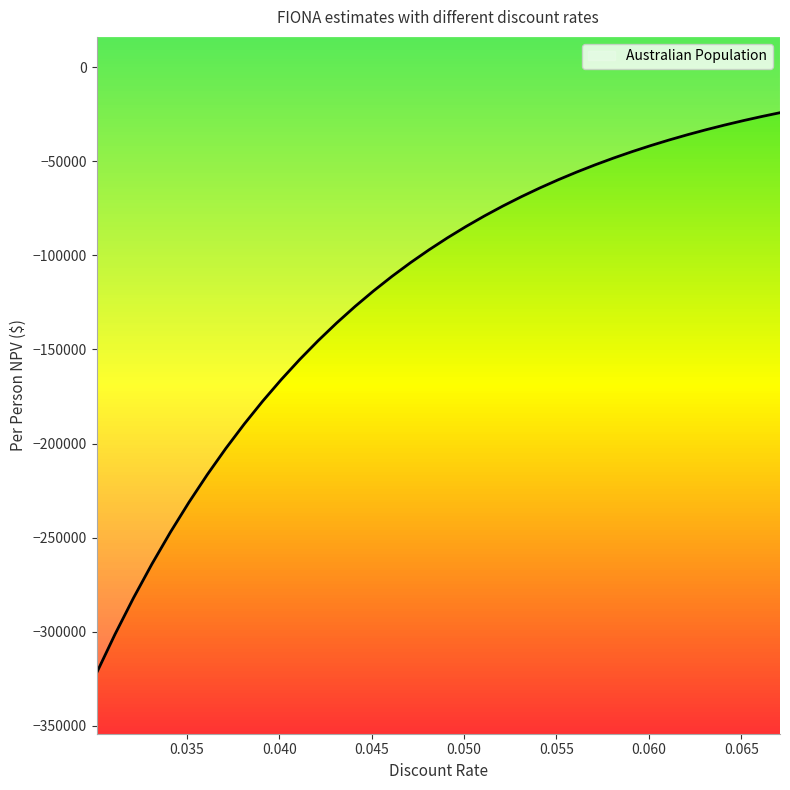

List the labels in order of value, largest first.

0.0671, 0.0661, 0.0651, 0.0641, 0.0631, 0.0621, 0.0611, 0.0601, 0.0591, 0.0581, 0.0571, 0.0561, 0.0551, 0.0541, 0.0531, 0.0521, 0.0511, 0.0501, 0.0491, 0.0481, 0.0471, 0.0461, 0.0451, 0.0441, 0.0431, 0.0421, 0.0411, 0.0401, 0.0391, 0.0381, 0.0371, 0.0361, 0.0351, 0.0341, 0.0331, 0.0321, 0.0311, 0.0301